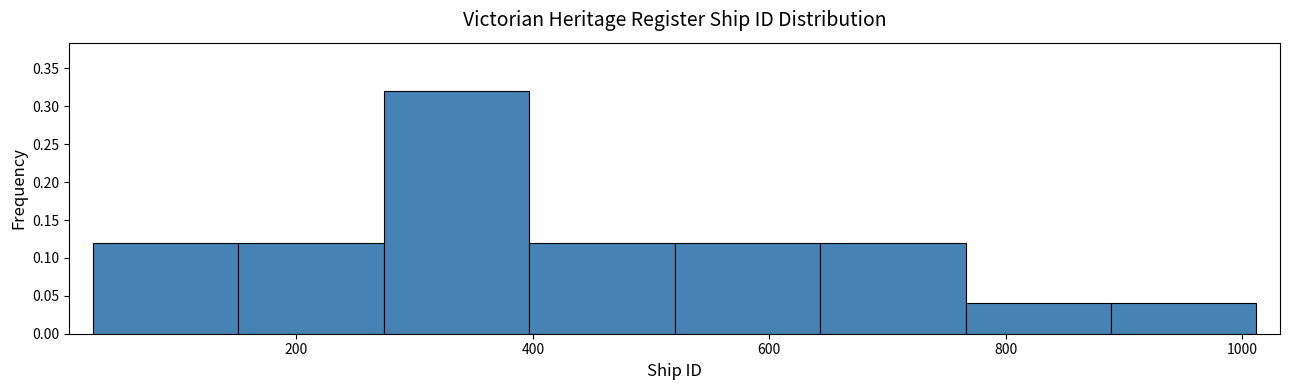

Which range on the x-axis has the tallest bar?

280 to 400